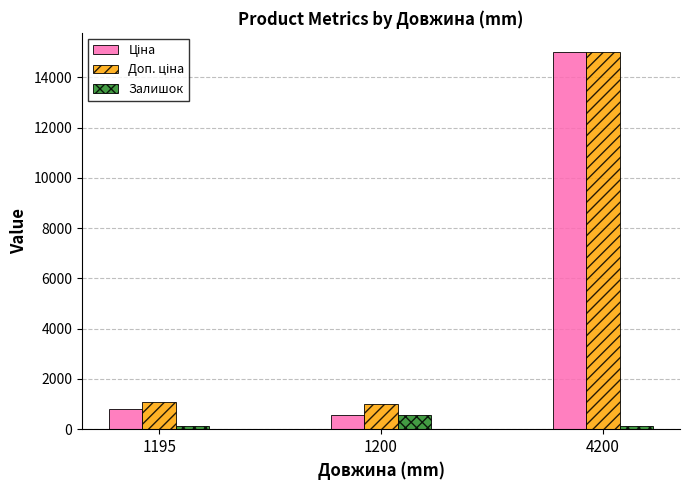

How many distinct data groups are displayed?

3